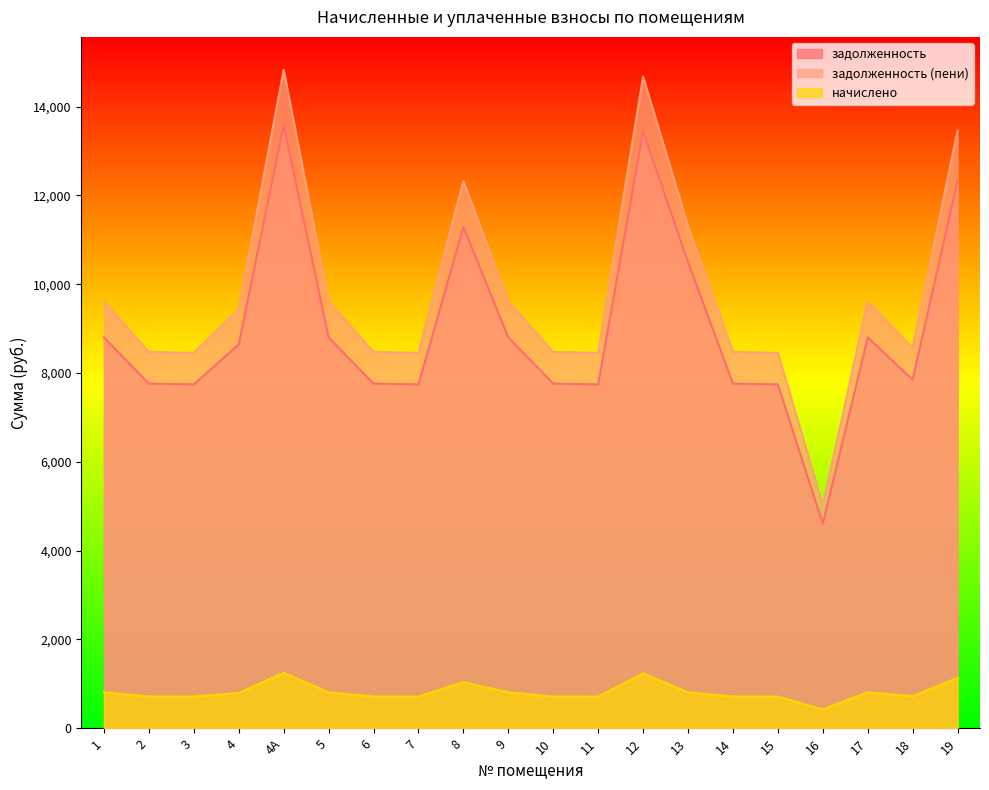

Rank the series by their maximum value, from highest to lowest.

задолженность (пени), задолженность, начислено